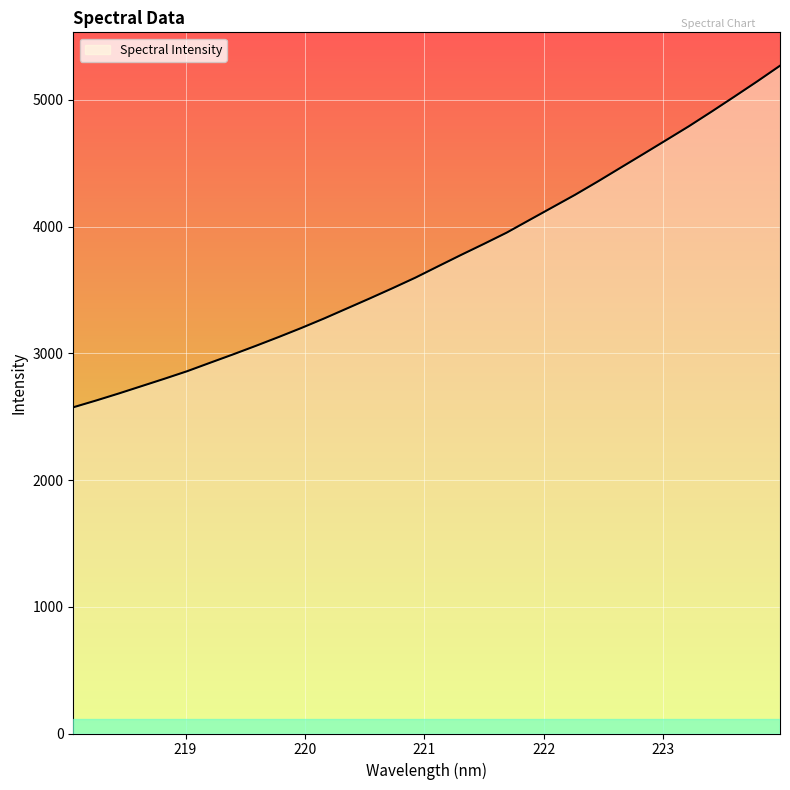

What is the maximum value shown in the chart?

5269.3